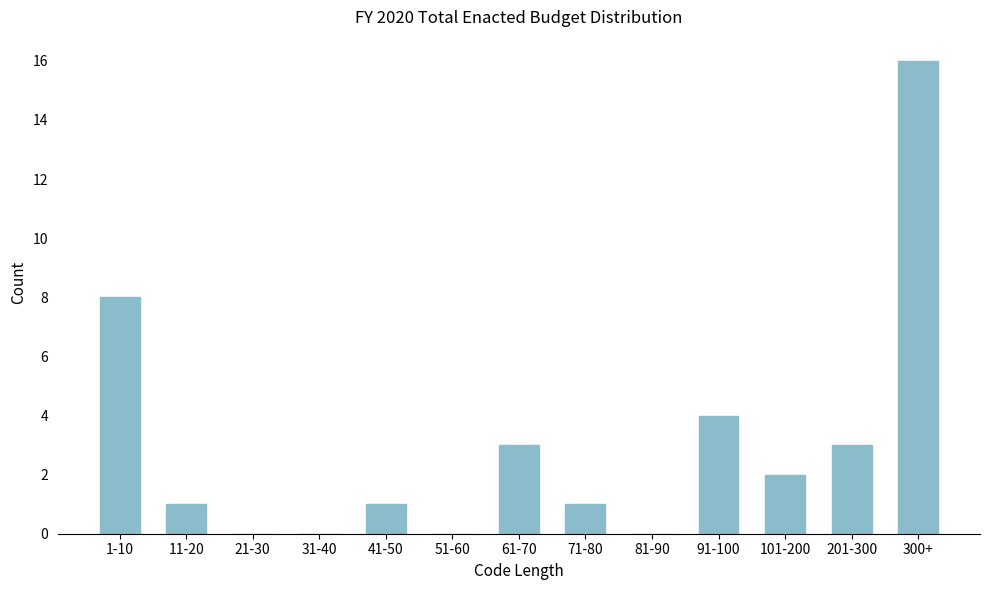

Reading right to left, what are all the values shown in this chart?

300+=16	201-300=3	101-200=2	91-100=4	81-90=0	71-80=1	61-70=3	51-60=0	41-50=1	31-40=0	21-30=0	11-20=1	1-10=8